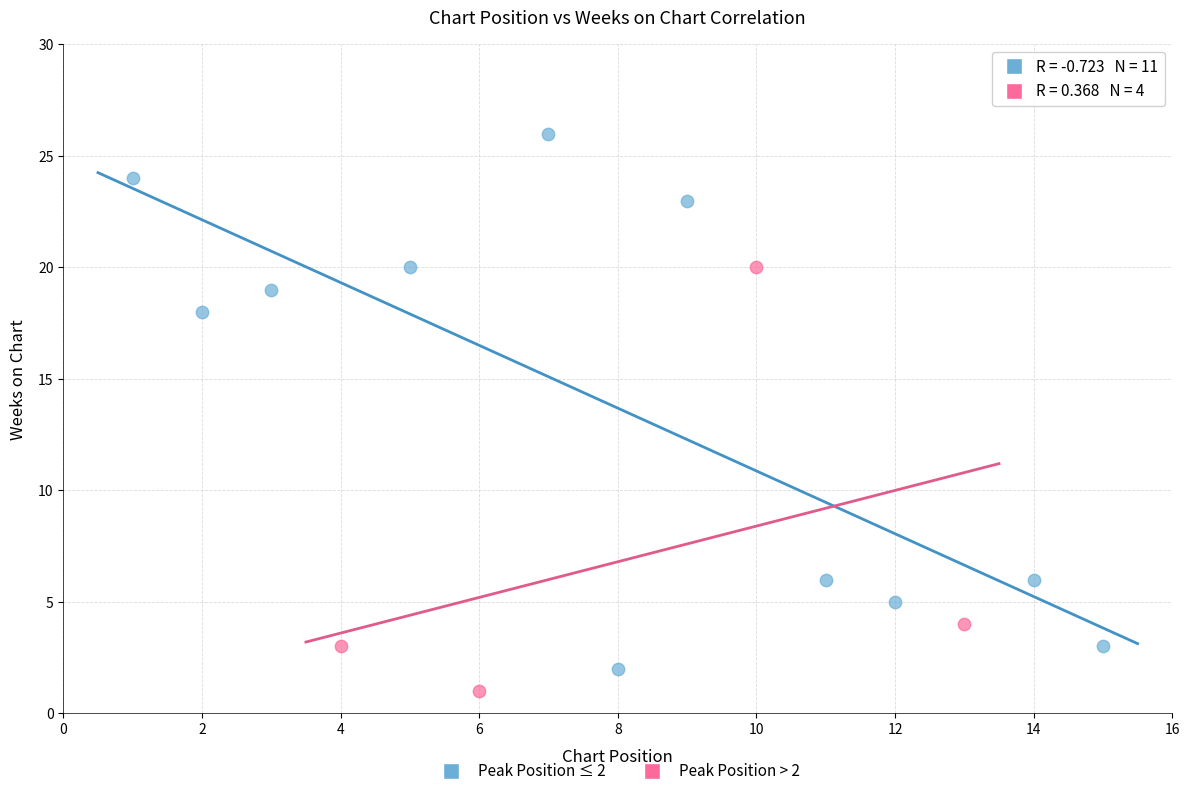

Which series reaches the maximum Y coordinate?

Peak Position ≤ 2